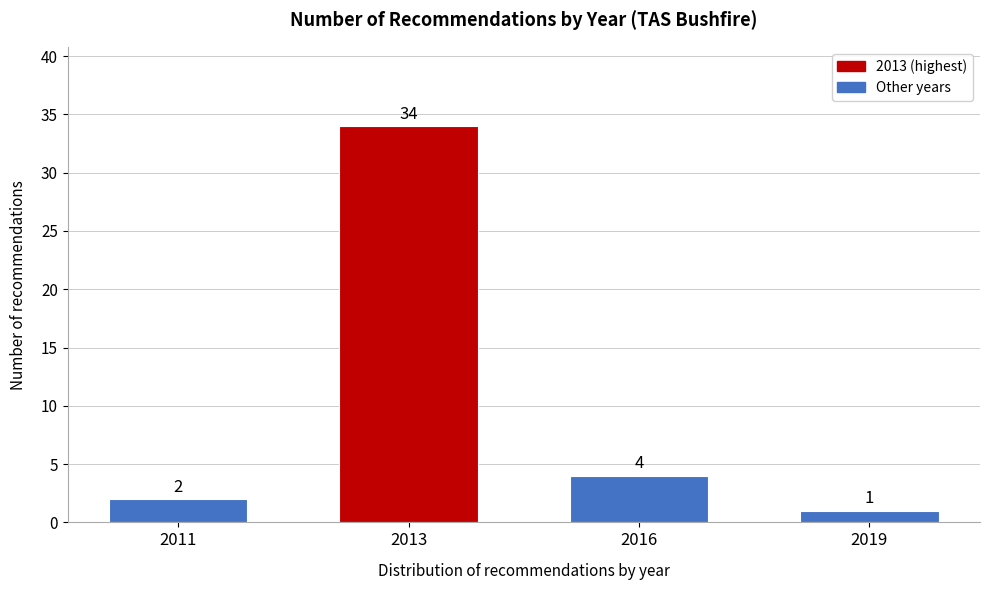

Reading left to right, what are all the values shown in this chart?

2011=2	2013=34	2016=4	2019=1